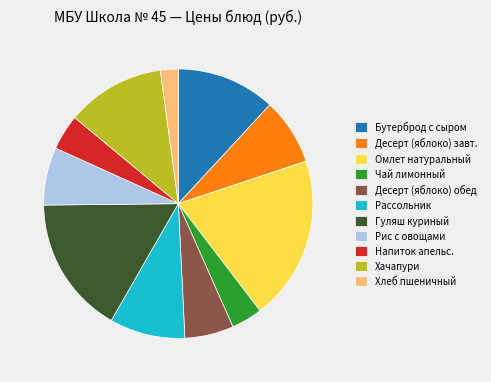

True or false: Напиток апельс. accounts for 4% of the total.

True